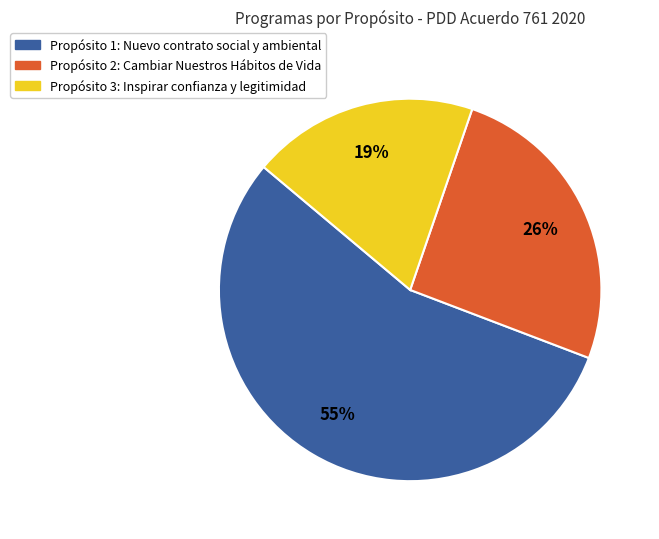

What is the smallest slice in the pie chart?

Propósito 3: Inspirar confianza y legitimidad